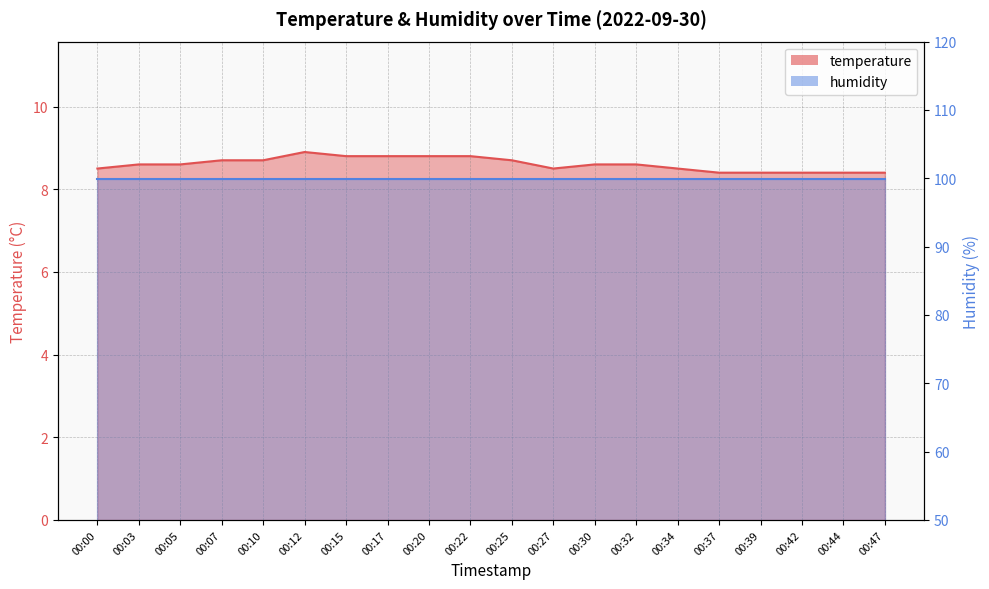

Does the chart have visible grid lines?

Yes